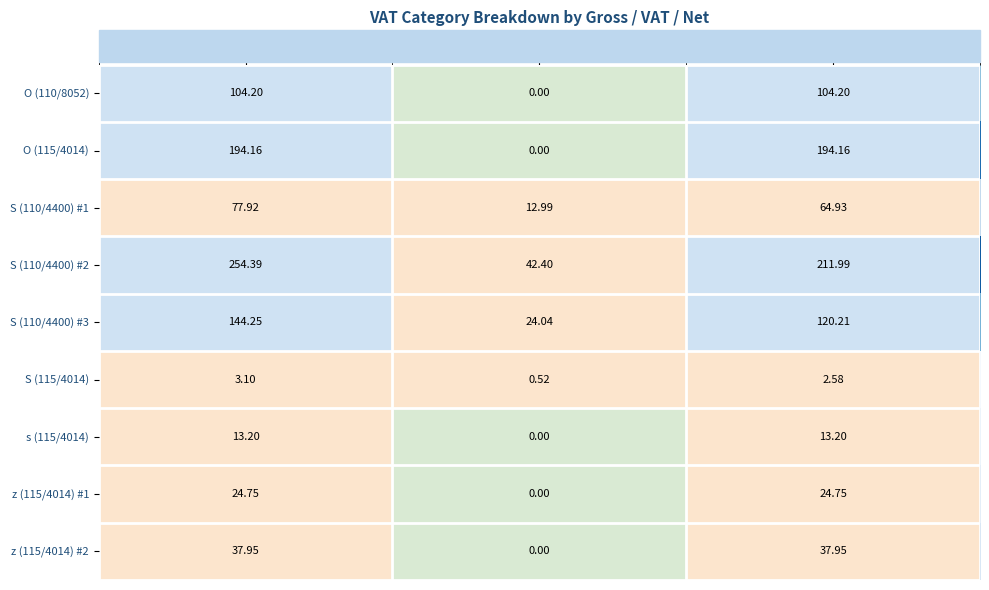

Count the number of data series in this chart.

9